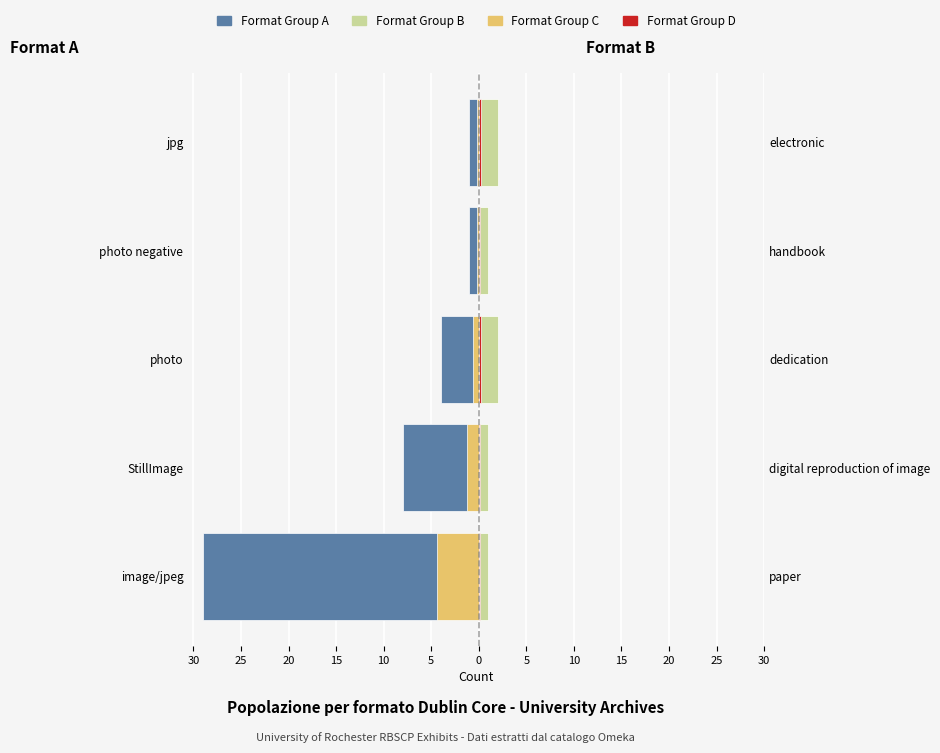

Which series changed the most between 20 and 15?

Format Group A